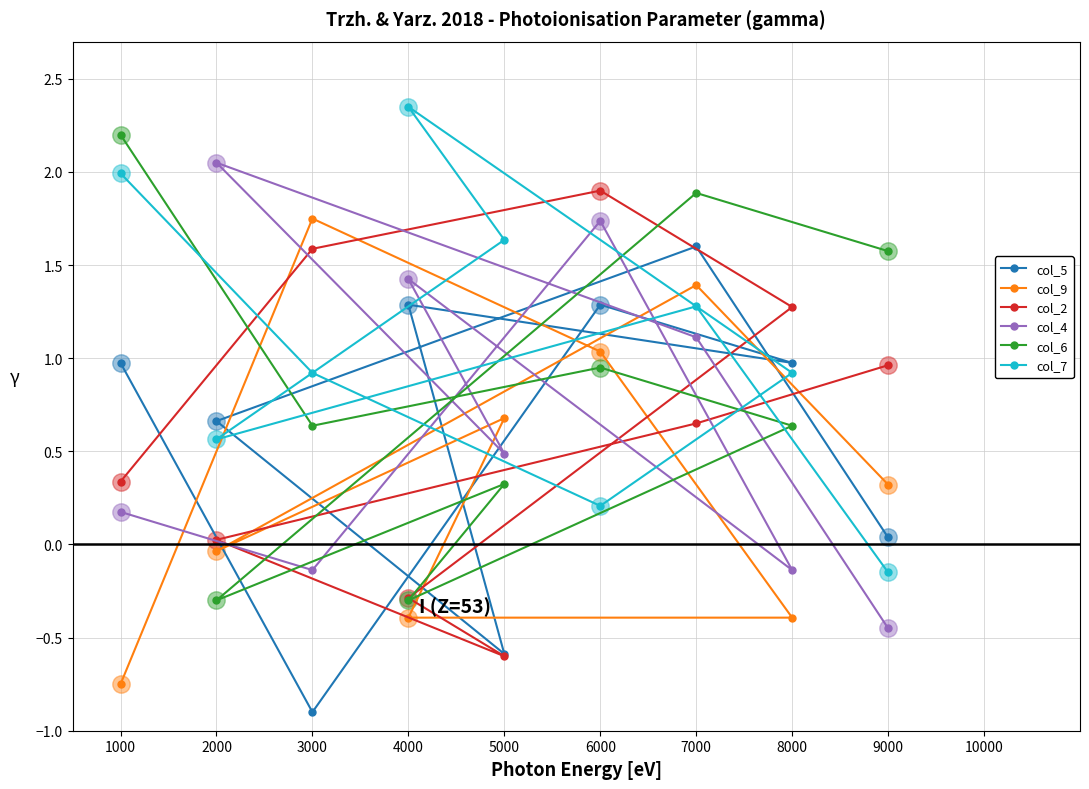

Is the value of col_9 at 4000 greater than the value of col_7 at 2000?

No